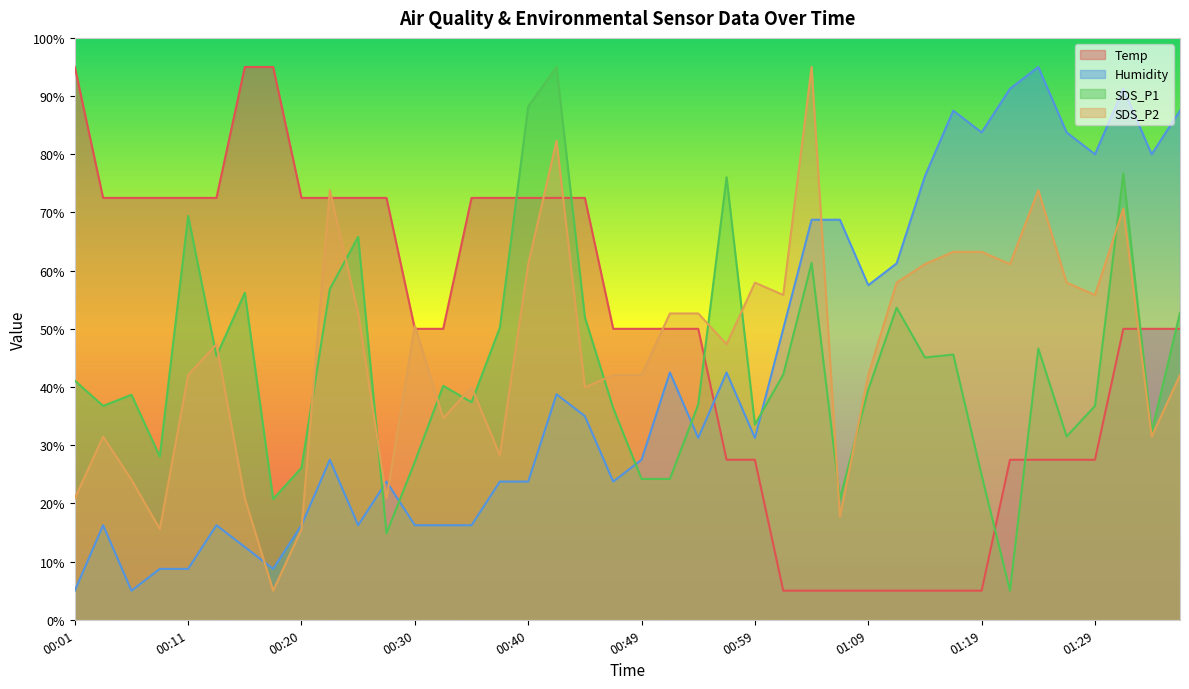

Reading right to left, transcribe all the data shown in this chart.

Temp: 01:37=50.0	01:35=50.0	01:32=50.0	01:29=27.5	01:27=27.5	01:24=27.5	01:22=27.5	01:19=5.0	01:17=5.0	01:14=5.0	01:12=5.0	01:09=5.0	01:06=5.0	01:04=5.0	01:02=5.0	00:59=27.5	00:57=27.5	00:54=50.0	00:52=50.0	00:49=50.0	00:47=50.0	00:45=72.5	00:42=72.5	00:40=72.5	00:37=72.5	00:35=72.5	00:32=50.0	00:30=50.0	00:28=72.5	00:25=72.5	00:23=72.5	00:20=72.5	00:18=95.0	00:15=95.0	00:13=72.5	00:11=72.5	00:08=72.5	00:06=72.5	00:03=72.5	00:01=95.0
Humidity: 01:37=87.5	01:35=80.0	01:32=91.3	01:29=80.0	01:27=83.8	01:24=95.0	01:22=91.3	01:19=83.8	01:17=87.5	01:14=76.2	01:12=61.3	01:09=57.5	01:06=68.7	01:04=68.7	01:02=50.0	00:59=31.2	00:57=42.5	00:54=31.2	00:52=42.5	00:49=27.5	00:47=23.8	00:45=35.0	00:42=38.7	00:40=23.8	00:37=23.8	00:35=16.2	00:32=16.2	00:30=16.2	00:28=23.8	00:25=16.2	00:23=27.5	00:20=16.2	00:18=8.7	00:15=12.5	00:13=16.2	00:11=8.7	00:08=8.7	00:06=5.0	00:03=16.2	00:01=5.0
SDS_P1: 01:37=52.8	01:35=32.3	01:32=76.7	01:29=36.7	01:27=31.5	01:24=46.6	01:22=5.0	01:19=24.8	01:17=45.6	01:14=45.1	01:12=53.6	01:09=39.6	01:06=20.7	01:04=61.3	01:02=42.1	00:59=33.5	00:57=76.1	00:54=37.0	00:52=24.2	00:49=24.2	00:47=36.4	00:45=52.0	00:42=95.0	00:40=88.2	00:37=50.2	00:35=37.4	00:32=40.2	00:30=27.1	00:28=14.9	00:25=65.8	00:23=56.8	00:20=26.1	00:18=20.7	00:15=56.2	00:13=45.3	00:11=69.4	00:08=28.0	00:06=38.7	00:03=36.7	00:01=41.1
SDS_P2: 01:37=42.1	01:35=31.5	01:32=70.6	01:29=55.8	01:27=57.9	01:24=73.8	01:22=61.1	01:19=63.2	01:17=63.2	01:14=61.1	01:12=57.9	01:09=42.1	01:06=17.7	01:04=95.0	01:02=55.8	00:59=57.9	00:57=47.4	00:54=52.6	00:52=52.6	00:49=42.1	00:47=42.1	00:45=39.9	00:42=82.3	00:40=61.1	00:37=28.3	00:35=39.9	00:32=34.6	00:30=50.5	00:28=20.9	00:25=52.6	00:23=73.8	00:20=15.6	00:18=5.0	00:15=20.9	00:13=47.4	00:11=42.1	00:08=15.6	00:06=24.1	00:03=31.5	00:01=20.9